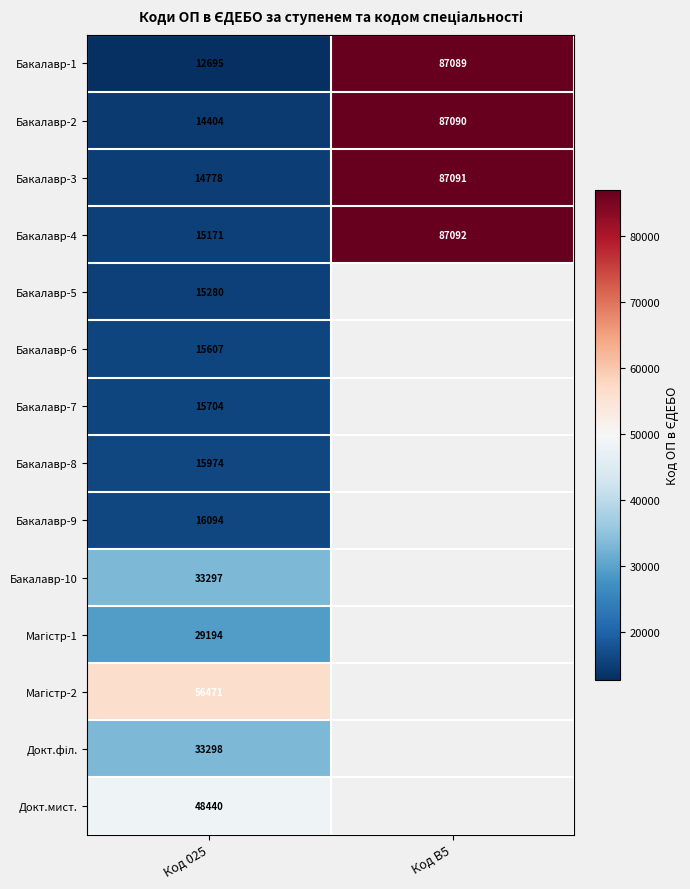

What is the total value across all series at Код B5?

348362